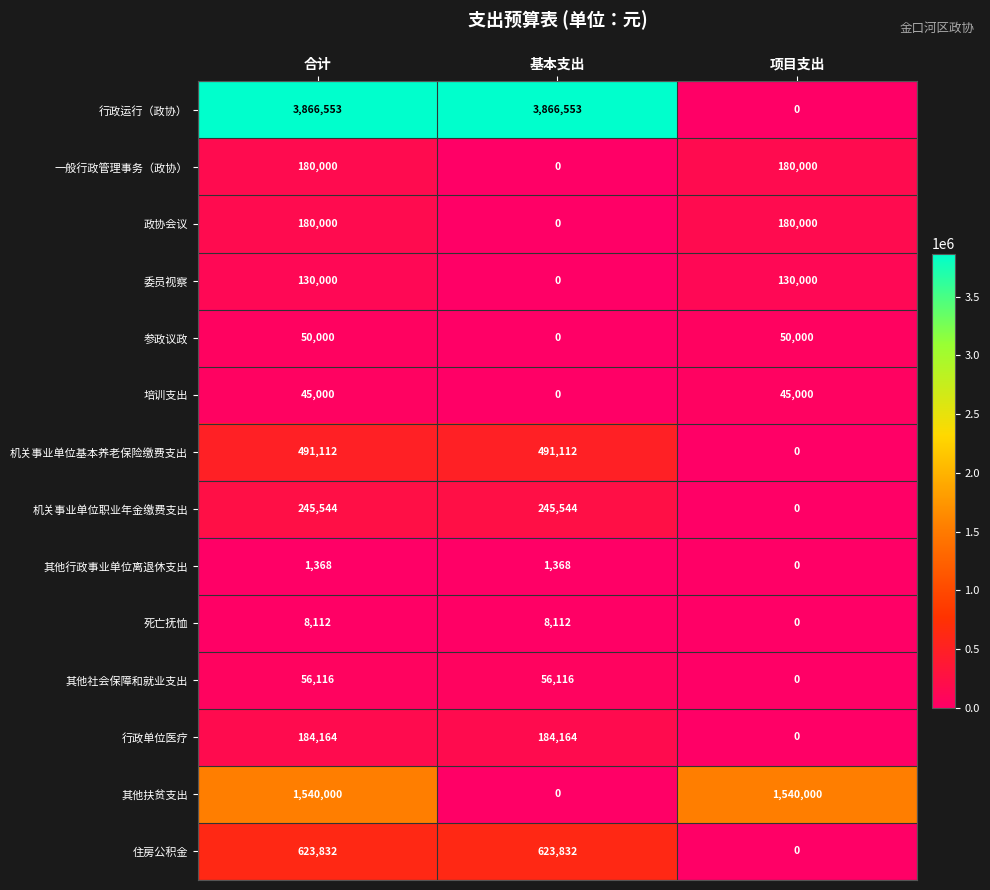

Count the number of categories in the chart.

3